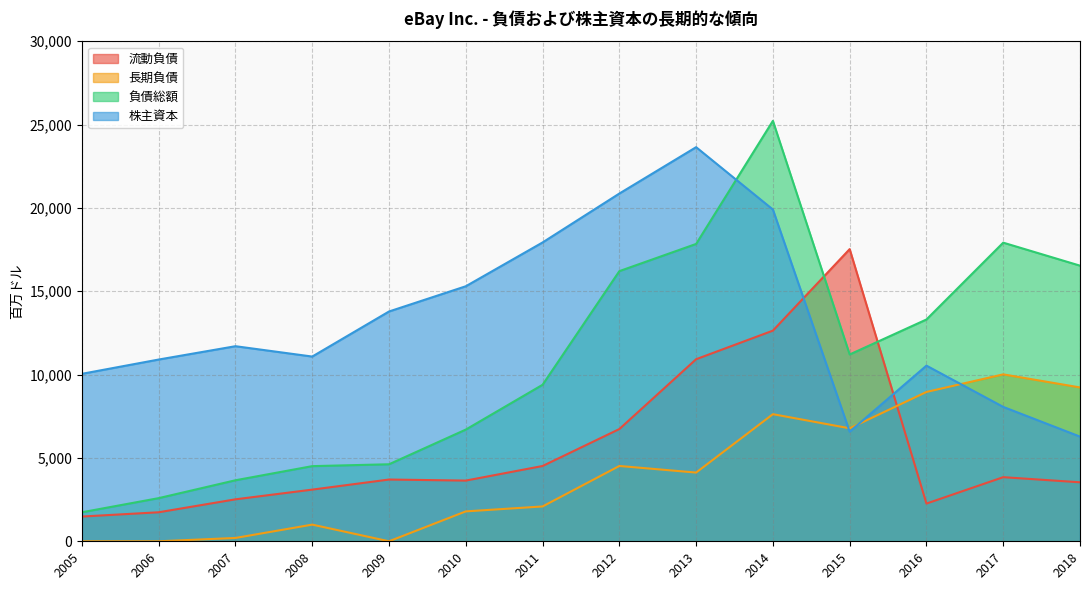

How many lines are shown in the chart?

4